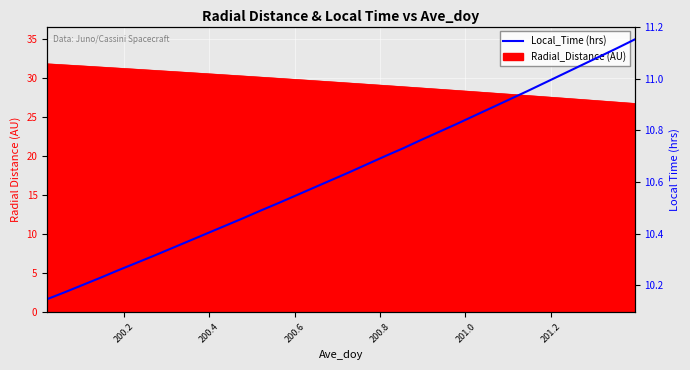

True or false: the data shows 2.5 at 22.

False